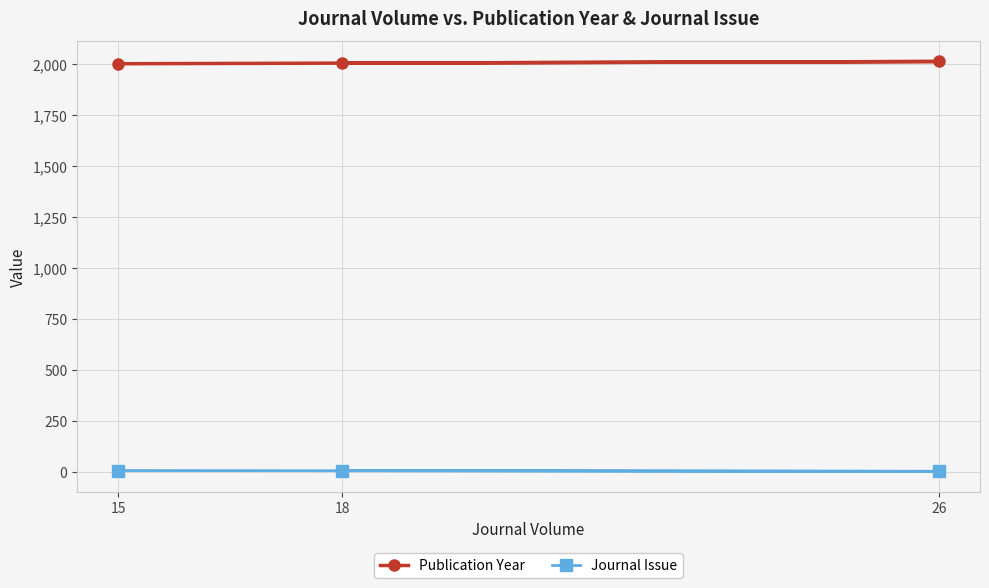

Reading right to left, list all the values displayed in this chart.

Publication Year: 18=2004	26=2012	15=2001
Journal Issue: 18=8	26=4	15=8